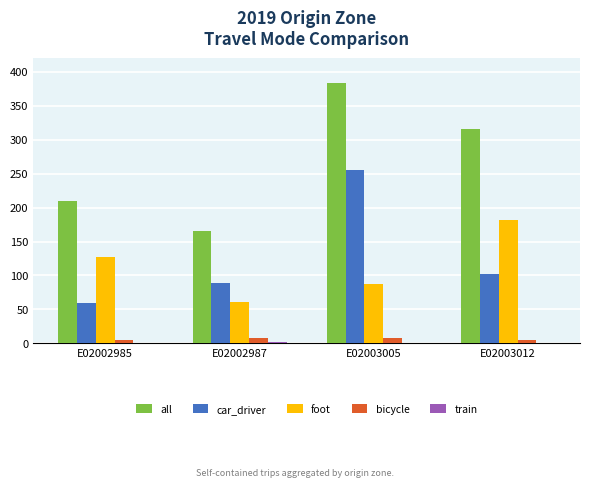

What is the spread (max minus min) of values at E02003005?

382